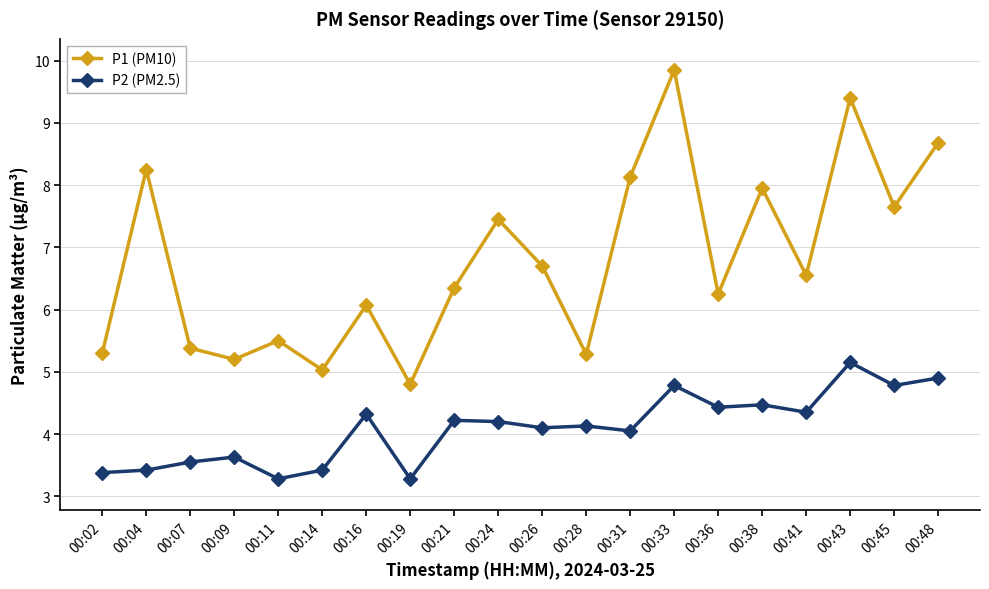

True or false: P1 (PM10) has more than 2 points higher than both neighbors.

True